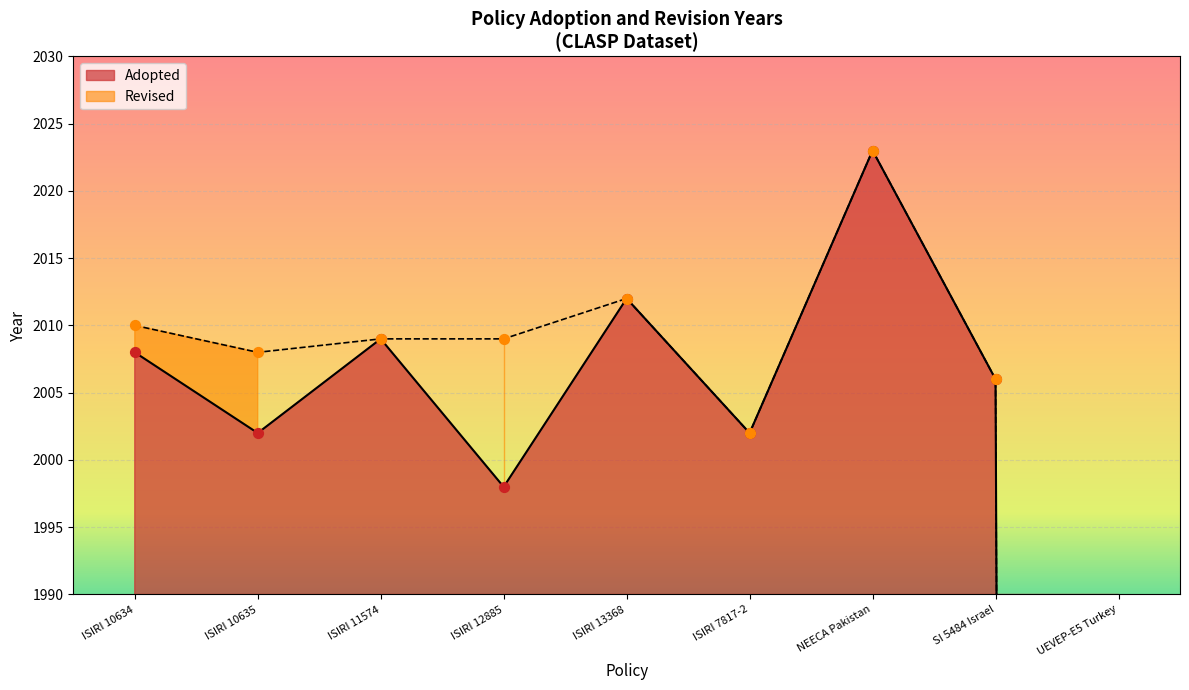

Between UEVEP-E5 Turkey and ISIRI 10635, which is larger?

ISIRI 10635